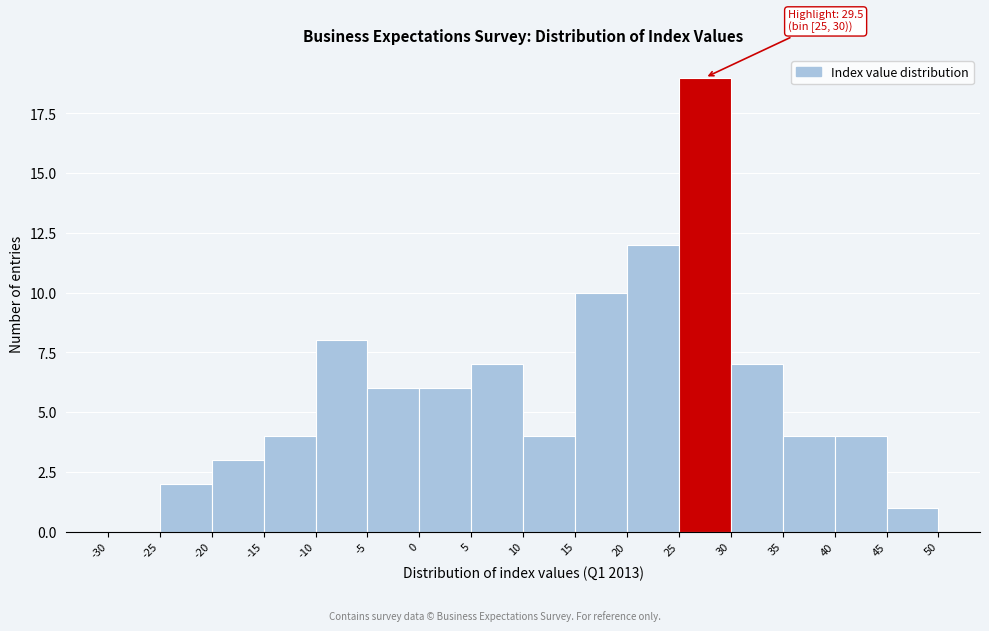

Over which range of the x-axis is the bar tallest?

25 to 30